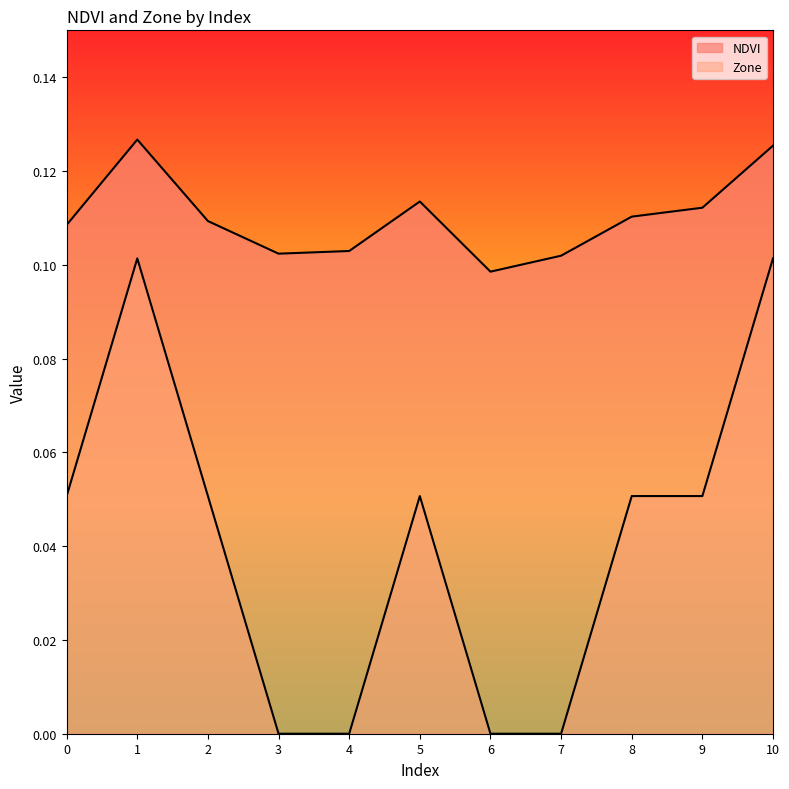

True or false: Zone and NDVI intersect in this chart.

False